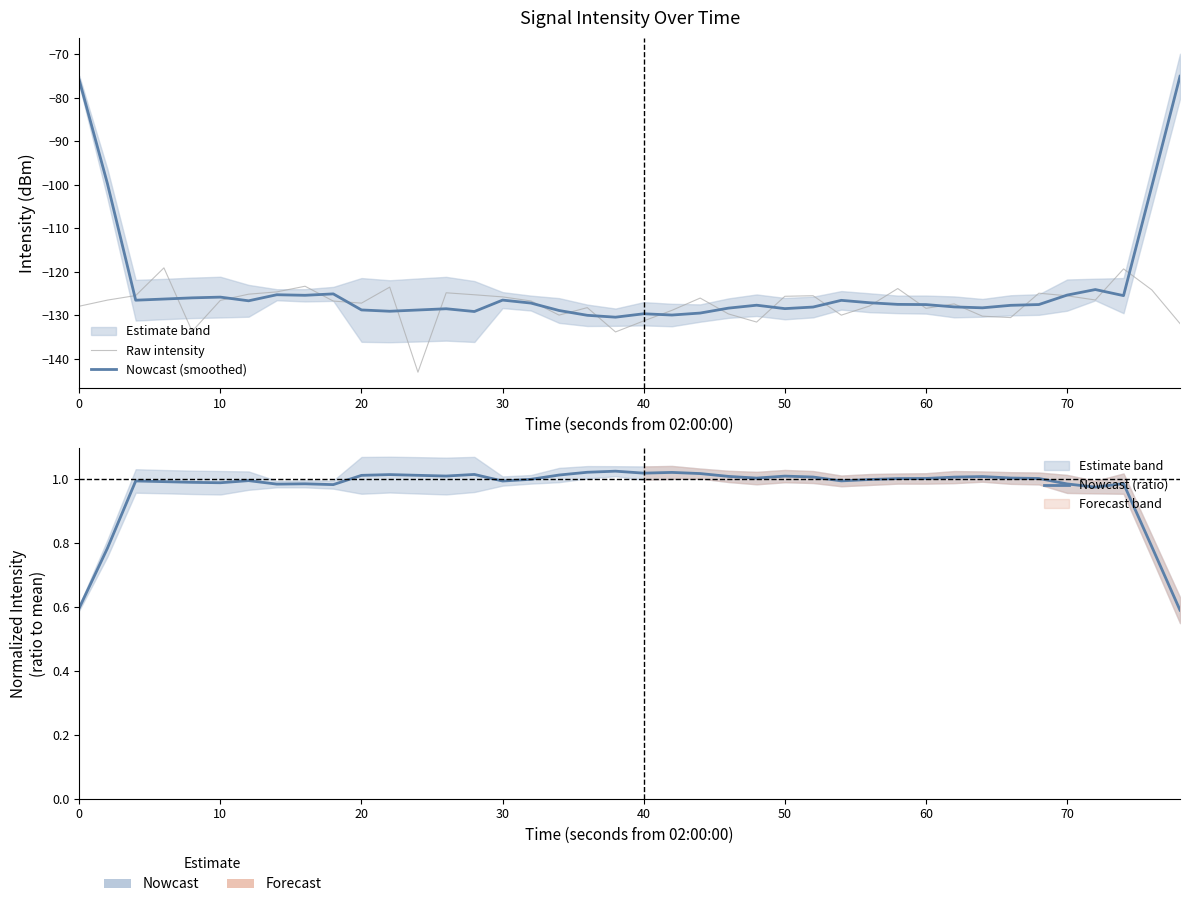

Does the chart display data point markers on the line(s)?

No